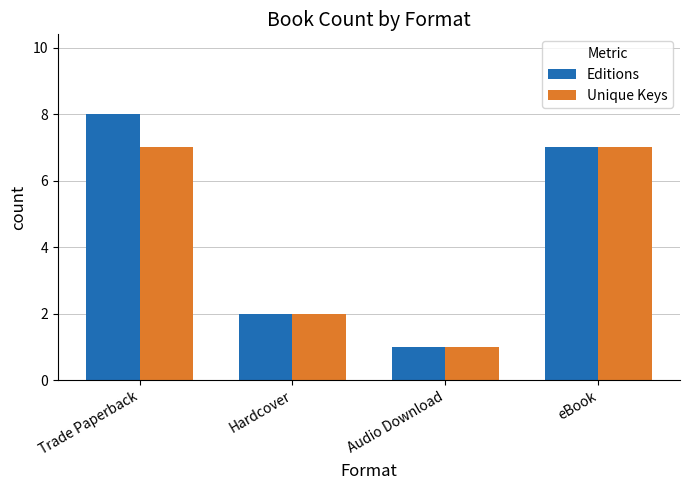

What is the highest value of the Editions series?

8